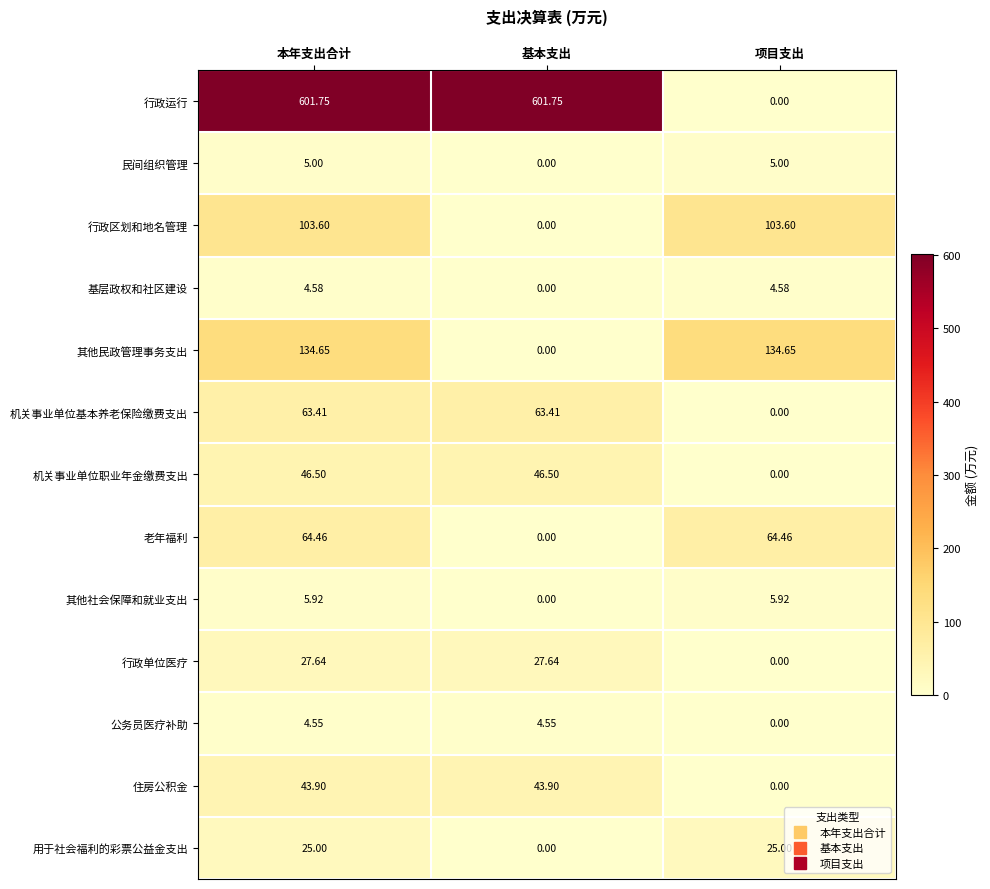

Is the value of 其他社会保障和就业支出 at 基本支出 greater than the value of 行政区划和地名管理 at 本年支出合计?

No